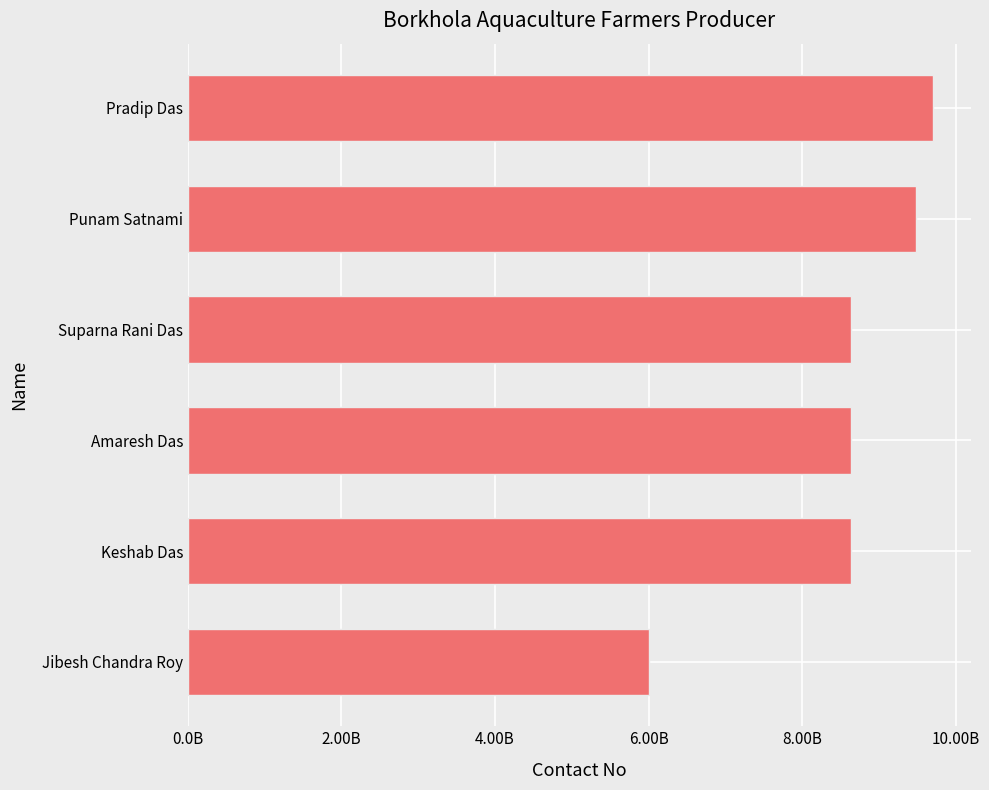

Does the chart contain any negative values?

No